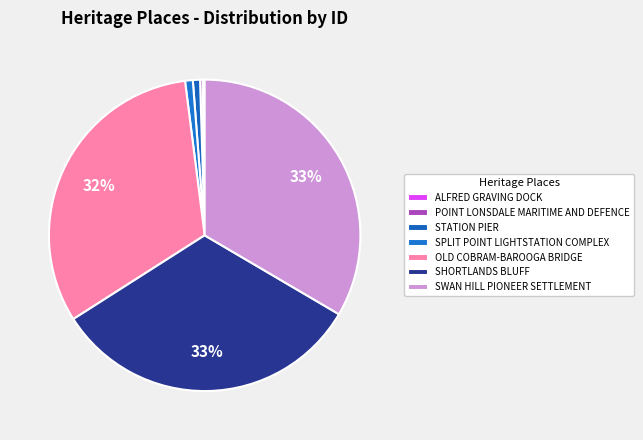

Is it true that SPLIT POINT LIGHTSTATION COMPLEX is 11% of the pie?

False